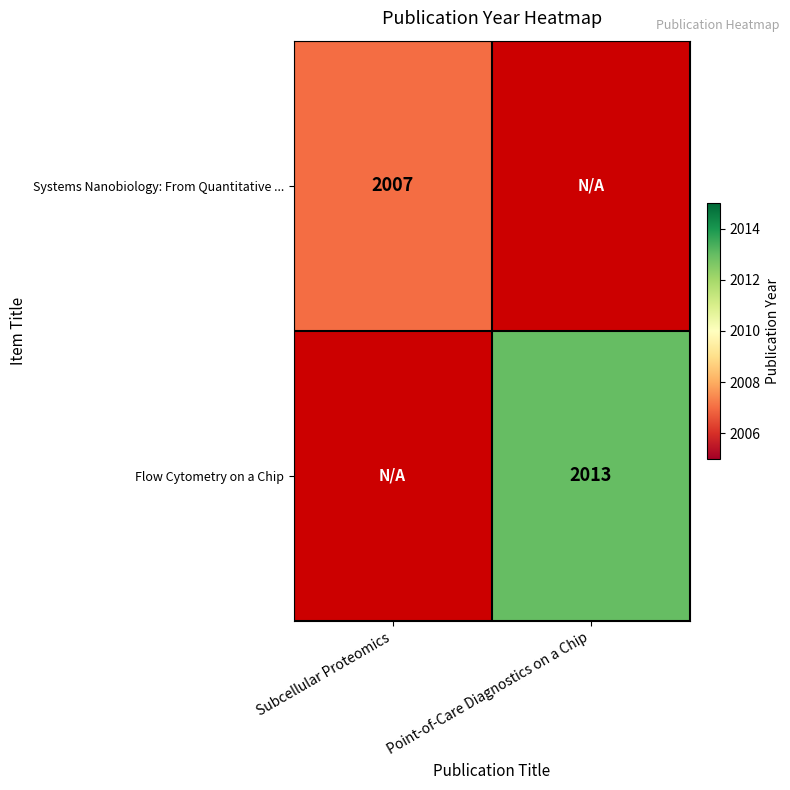

Is the value of Systems Nanobiology: From Quantitative ... at Subcellular Proteomics greater than the value of Flow Cytometry on a Chip at Point-of-Care Diagnostics on a Chip?

No